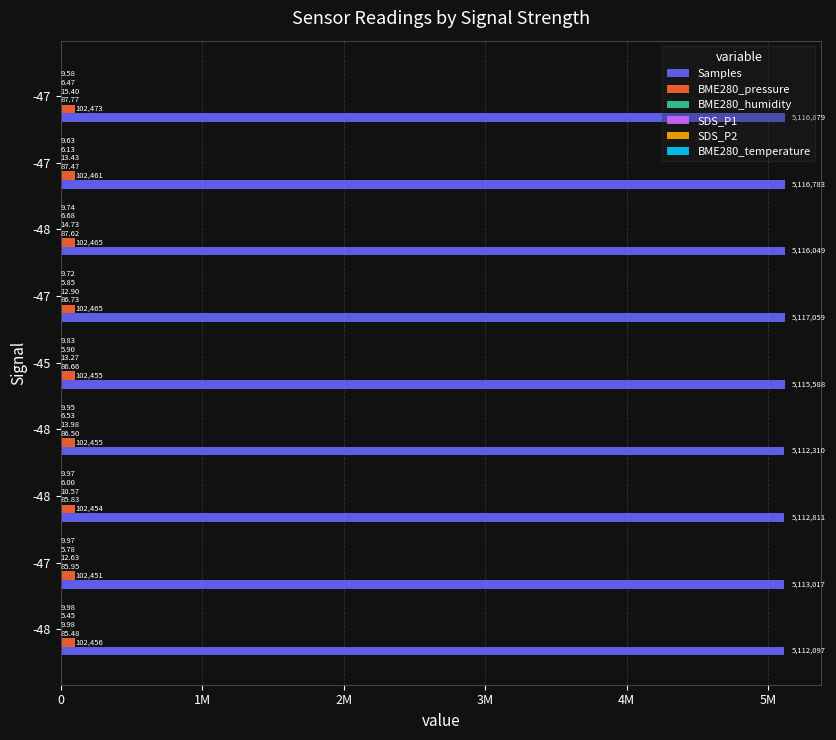

What is the minimum value for BME280_humidity?

85.5